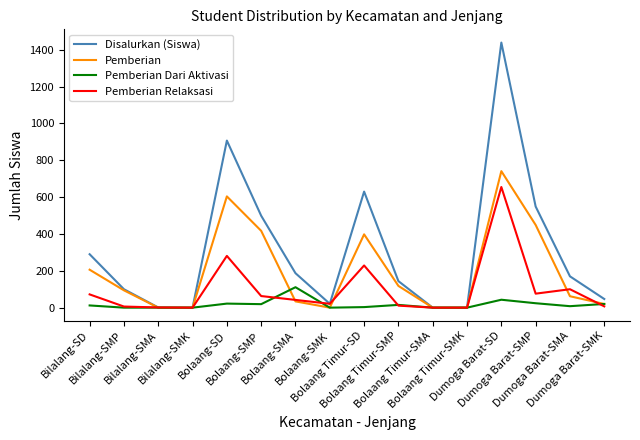

Which category has the highest value in the Pemberian series?

Dumoga Barat-SD